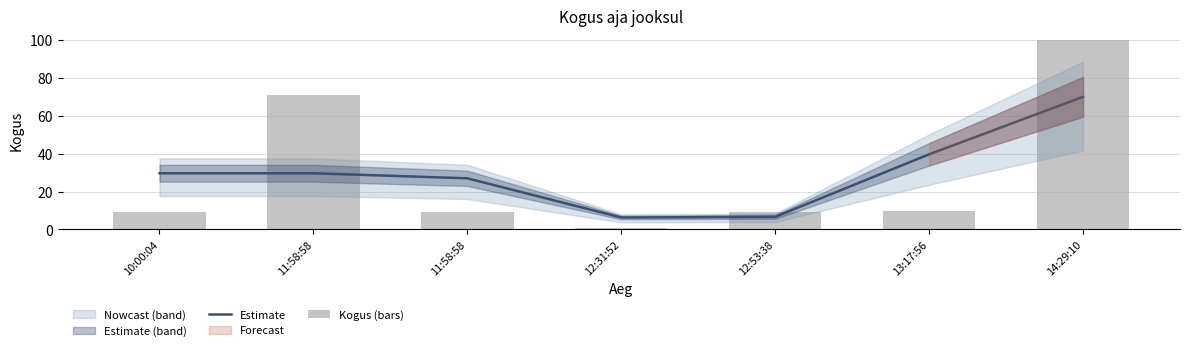

How many groups of bars are there?

7